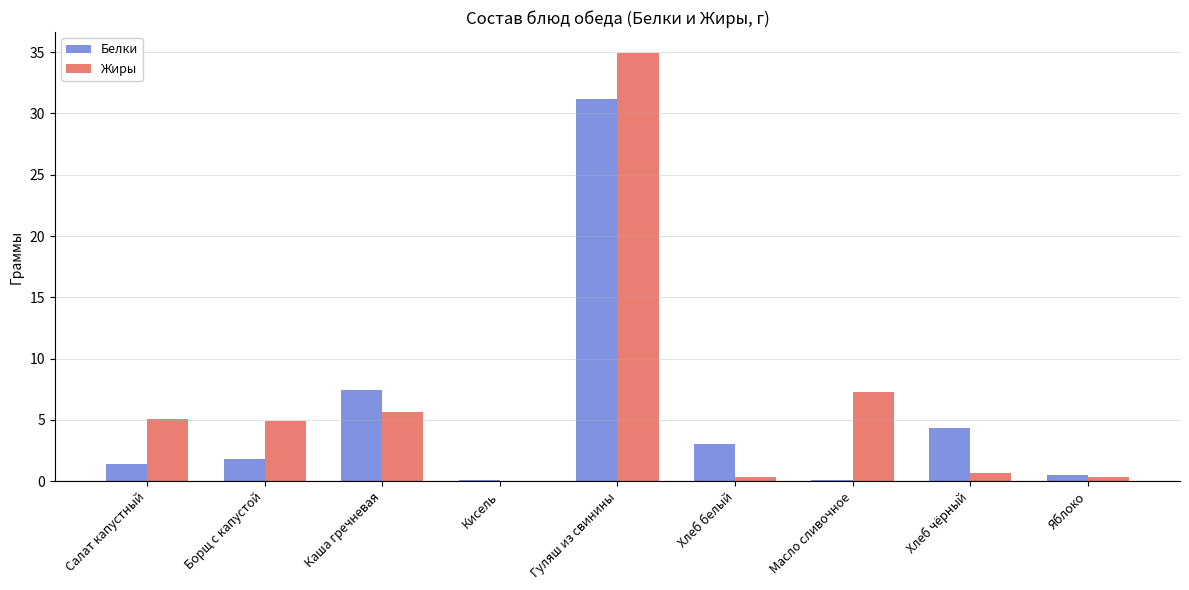

What is the average value of the Белки series?

5.5